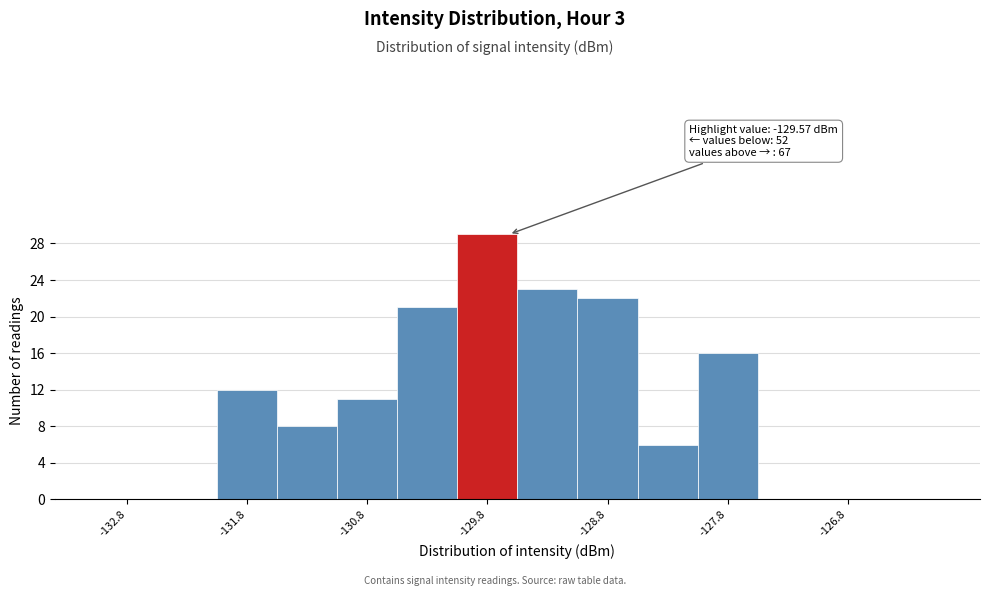

Over which range of the x-axis is the bar tallest?

-130.0 to -129.5